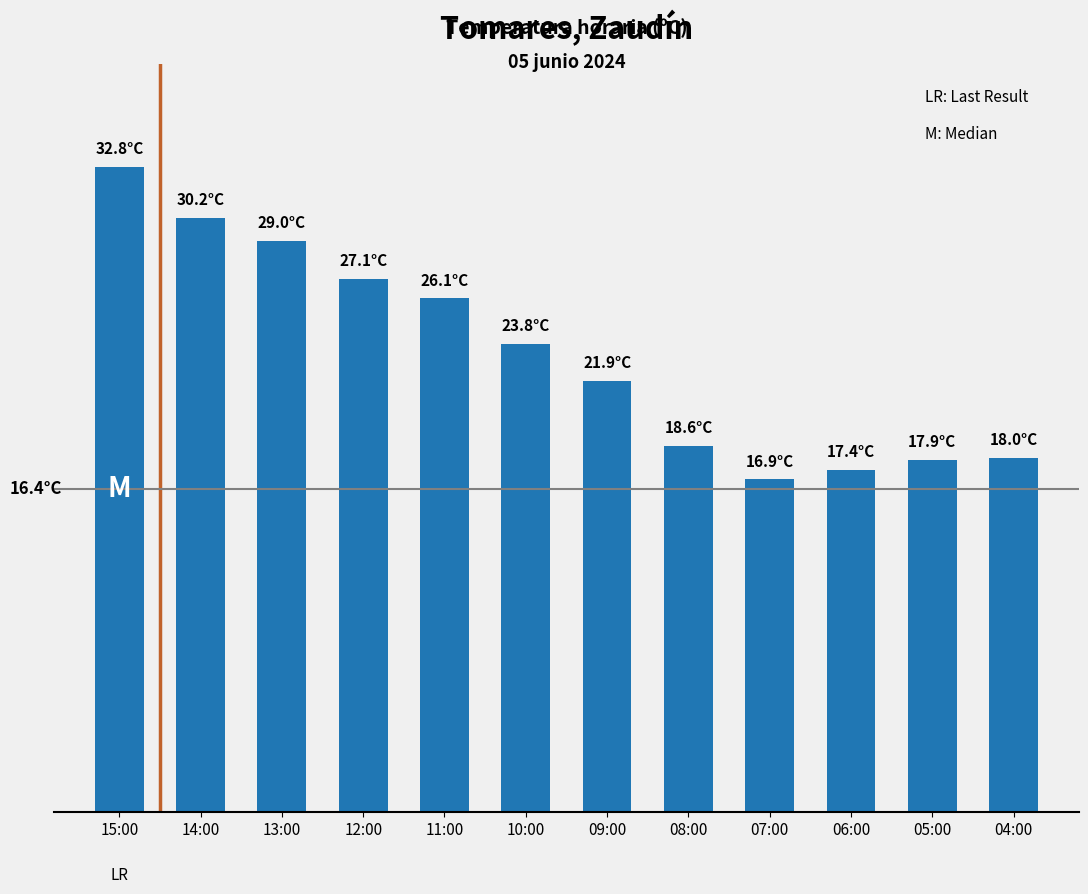

Does the chart contain any negative values?

No